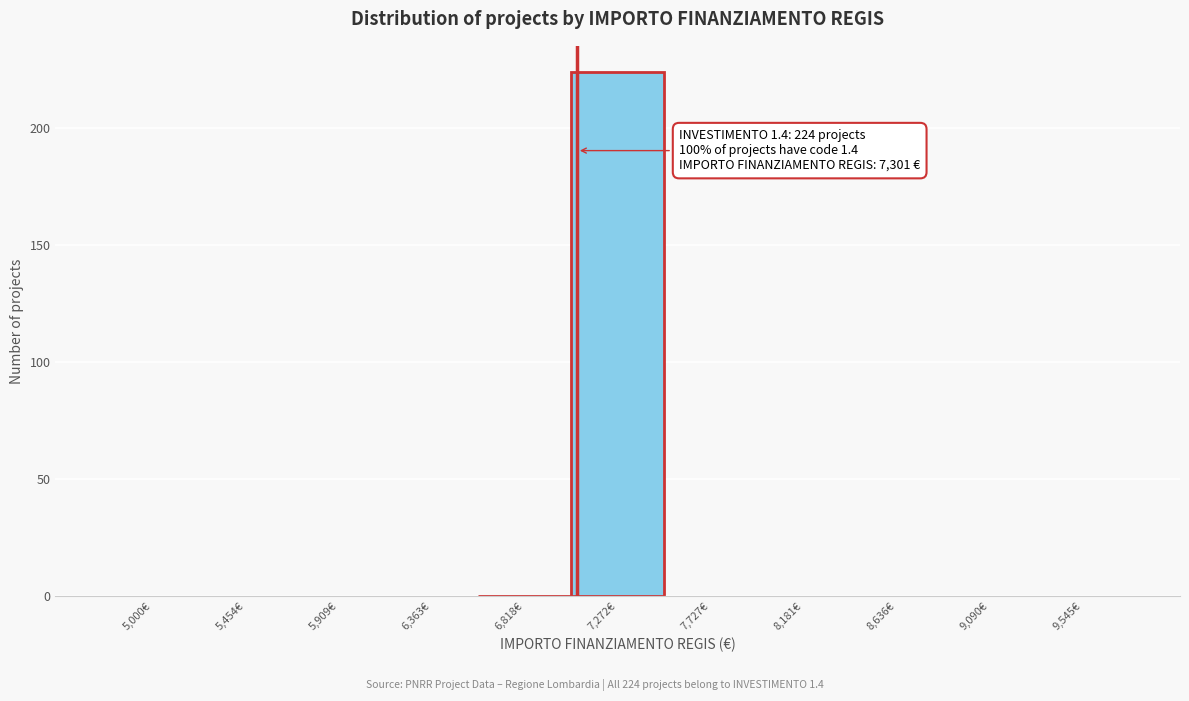

Reading left to right, list all the values displayed in this chart.

5,000€=0	5,454€=0	5,909€=0	6,363€=0	6,818€=0	7,272€=224	7,727€=0	8,181€=0	8,636€=0	9,090€=0	9,545€=0